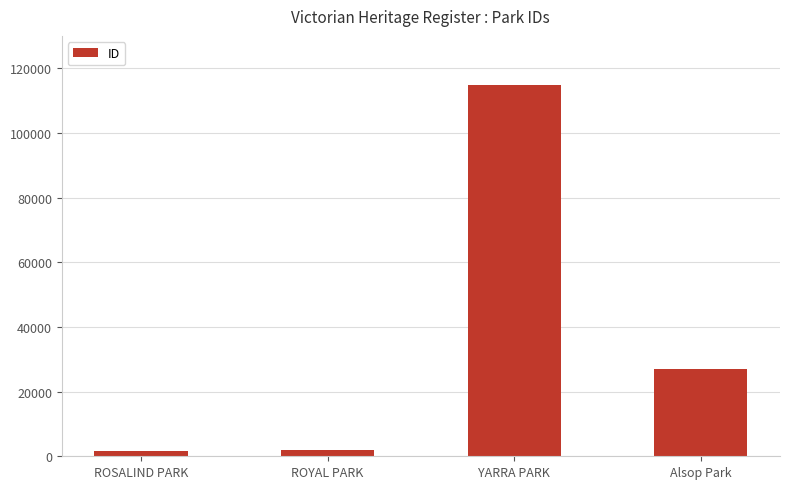

What is the sum of the values at Alsop Park and ROYAL PARK?

28973